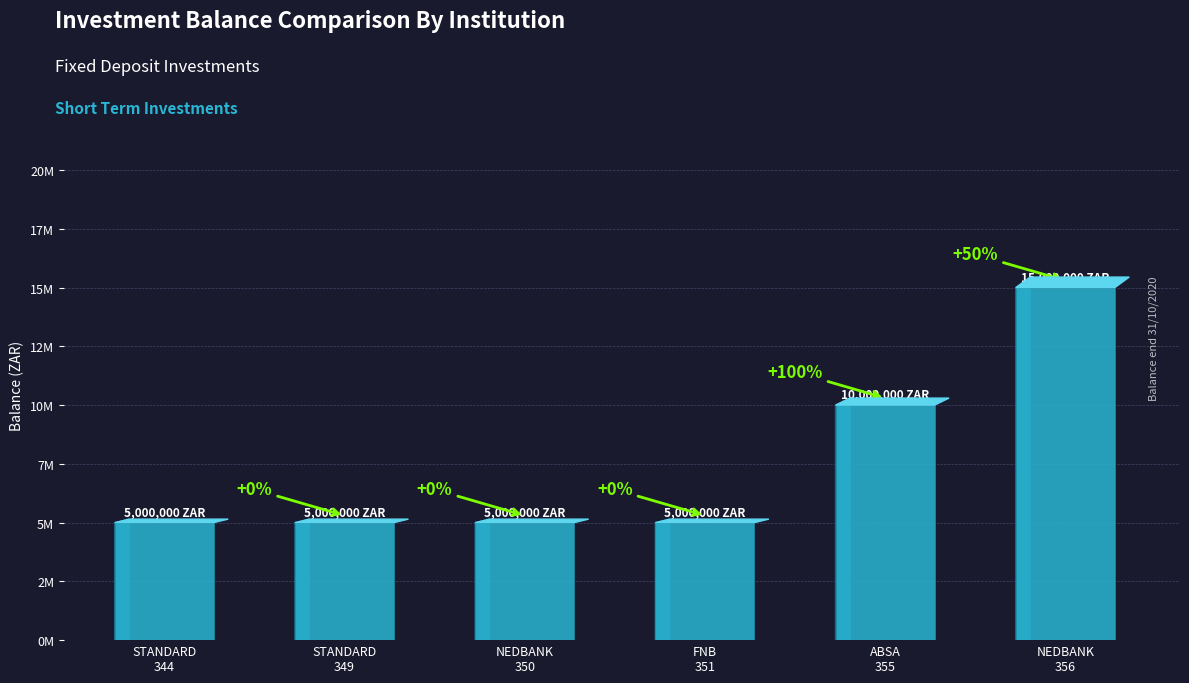

What is the ratio of the value at FNB
351 to the value at NEDBANK
350?

1.0